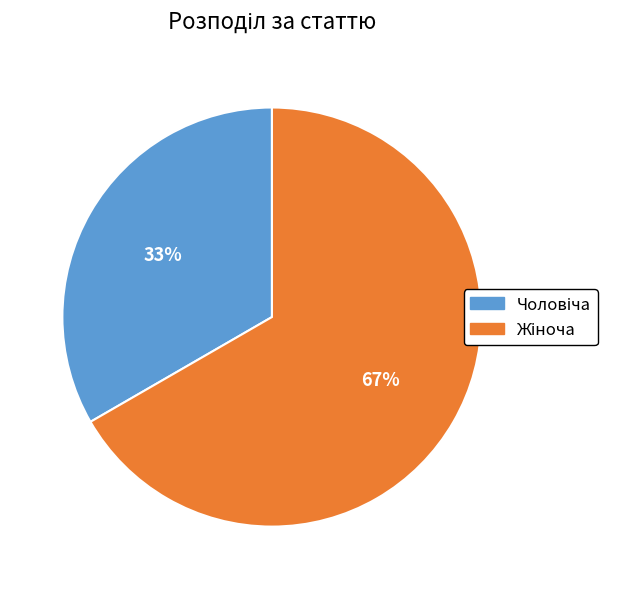

Does any single category account for the majority?

Yes